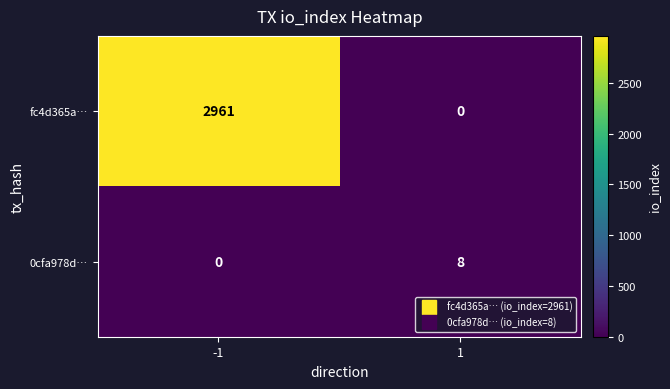

List the series in order of their overall mean, highest first.

fc4d365a…, 0cfa978d…